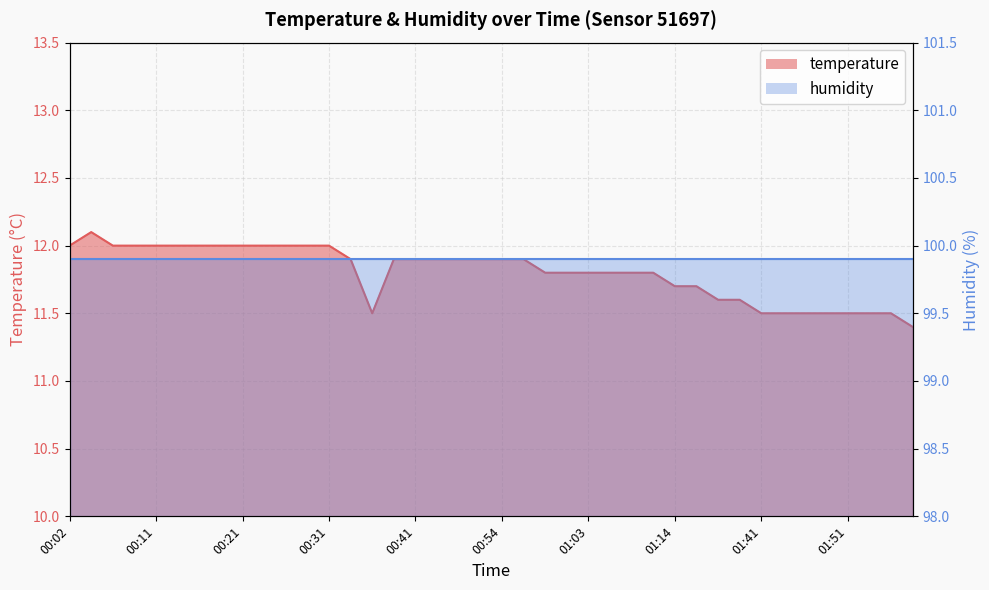

True or false: the data shows 12.0 at 00:21.

True